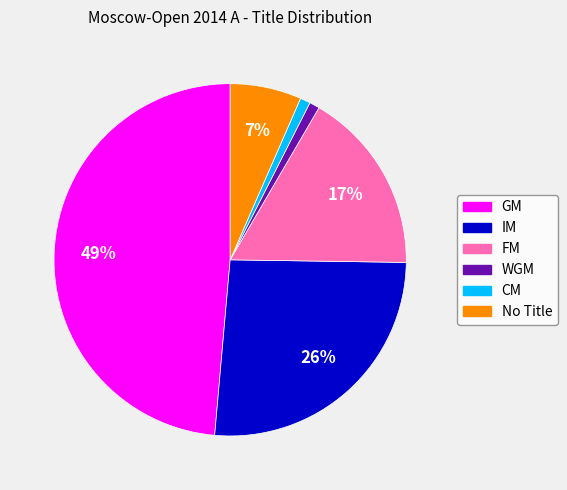

To the nearest percent, what is the average slice percentage?

17%